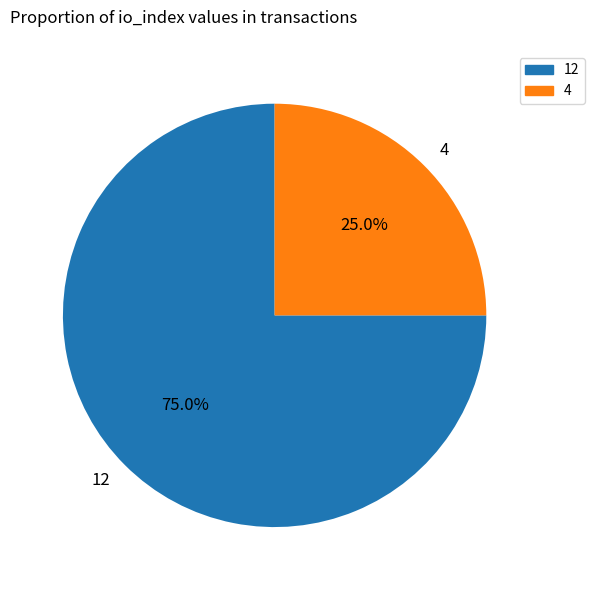

How much of the chart is everything except 4?

75.0%